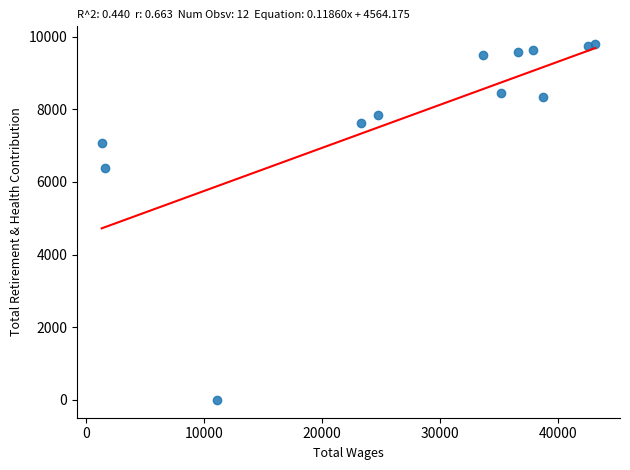

What Y value in the scatter plot is closest to 4897?

6380